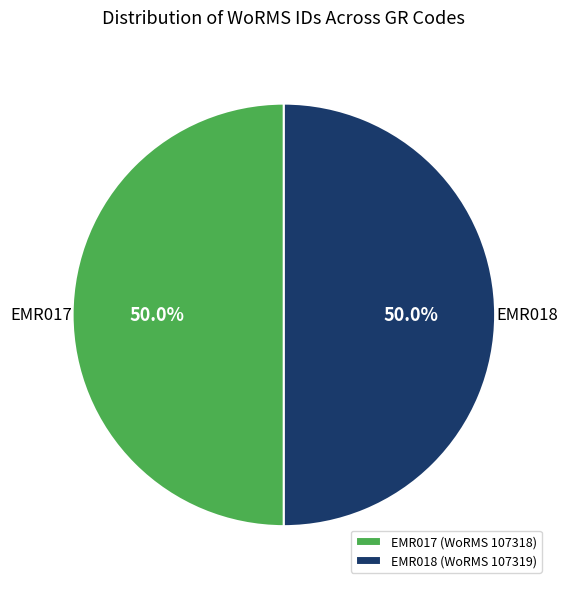

How many segments does this pie chart have?

2